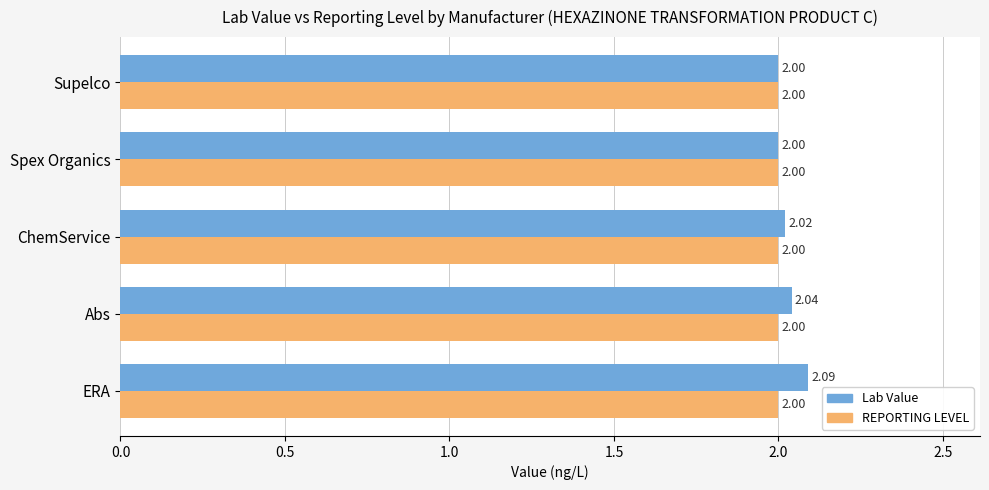

Which series has the widest spread of values?

Lab Value